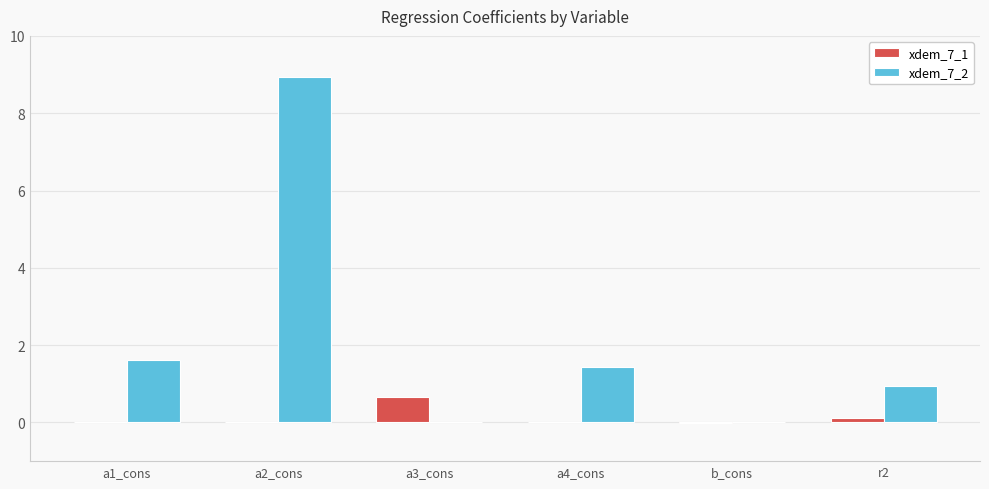

Which series changed the most between a2_cons and a4_cons?

xdem_7_2